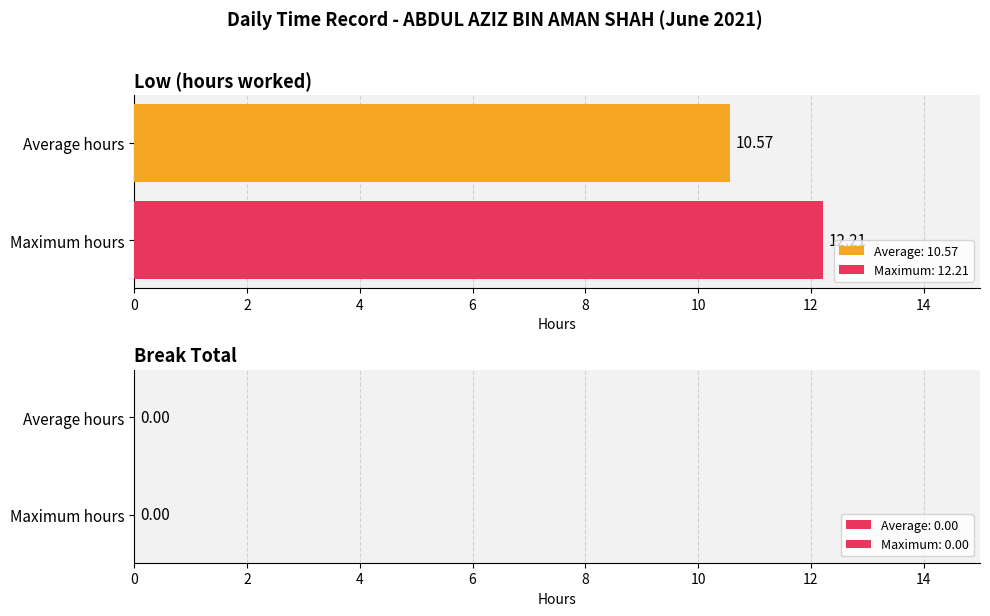

List the series in order of their peak value, lowest first.

Average: 10.57, Maximum: 12.21